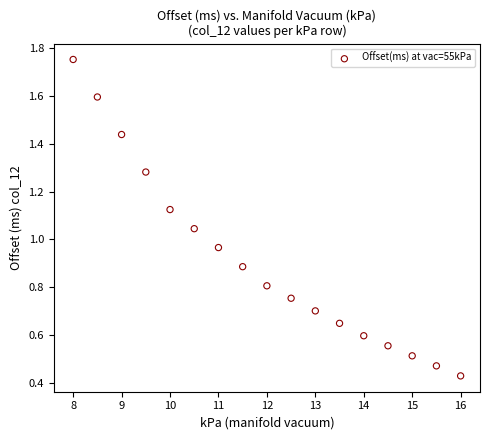

What is the range of X values (max minus min)?

8.0